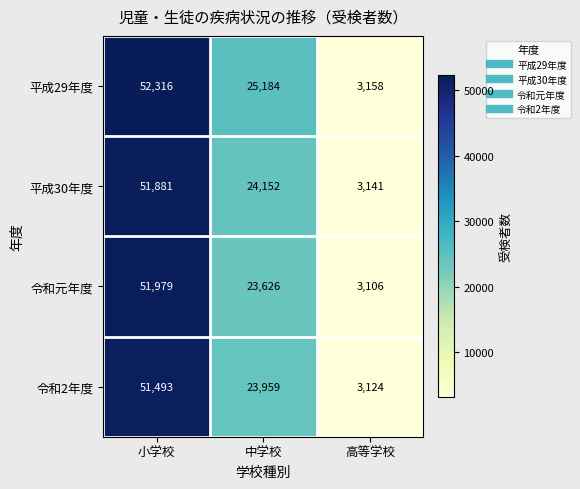

Which label corresponds to the largest value in the chart?

小学校